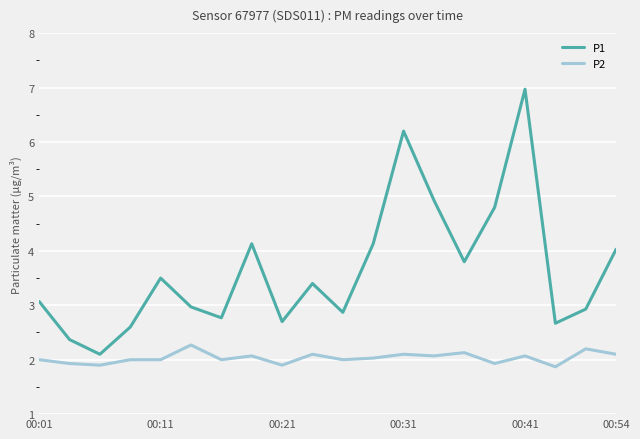

What is the greatest value displayed?

7.0